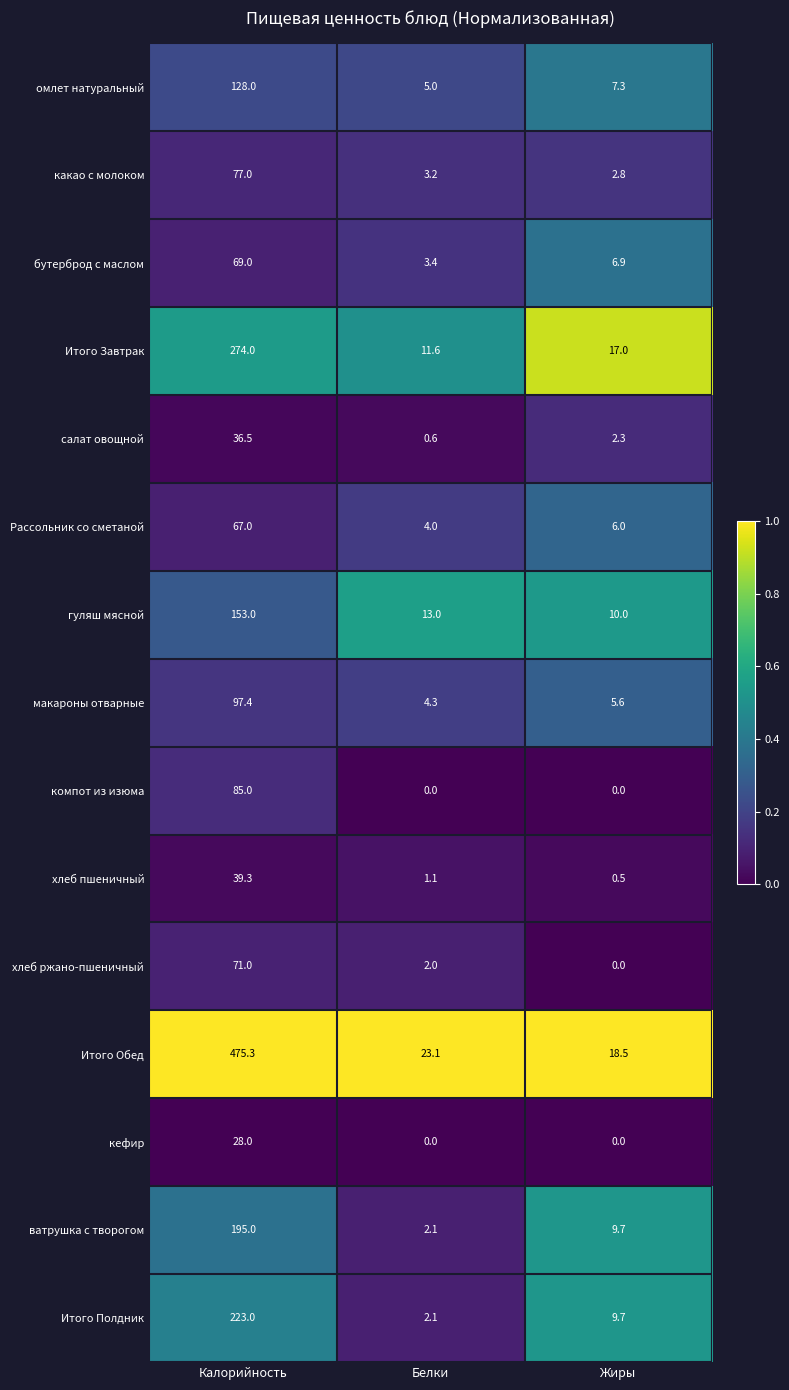

Rank the series at Калорийность from highest to lowest value.

Итого Обед, Итого Завтрак, Итого Полдник, ватрушка с творогом, гуляш мясной, омлет натуральный, макароны отварные, компот из изюма, какао с молоком, хлеб ржано-пшеничный, бутерброд с маслом, Рассольник со сметаной, хлеб пшеничный, салат овощной, кефир